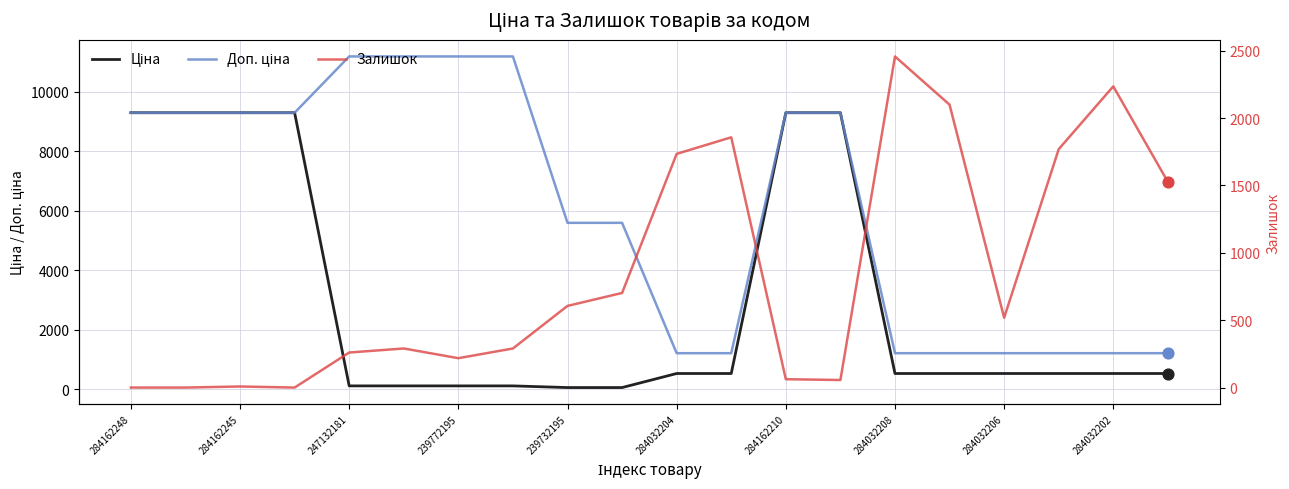

Which series has the largest Y range (max minus min)?

Доп. ціна